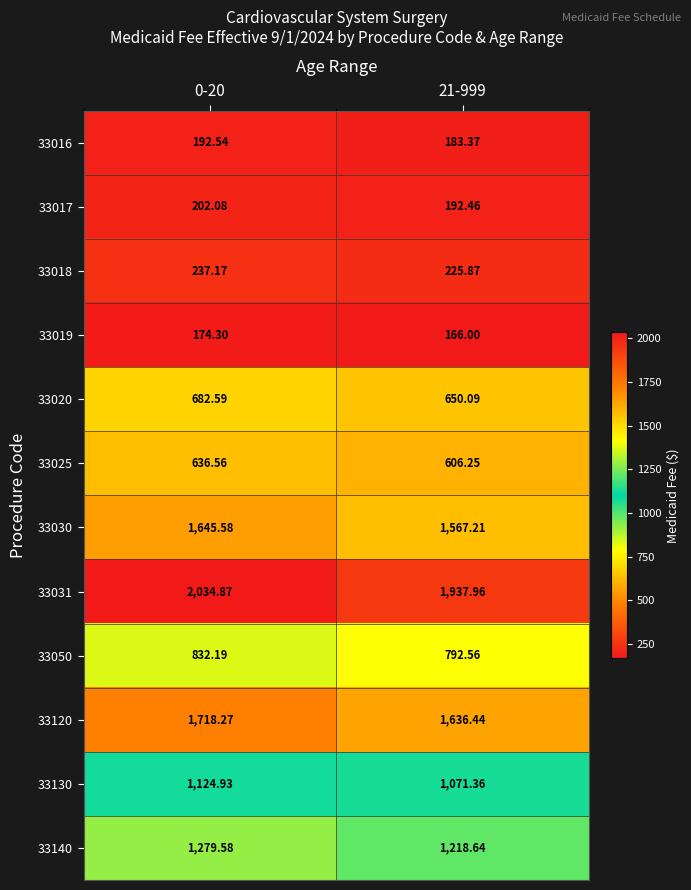

Is the value of 33130 at 21-999 greater than the value of 33030 at 0-20?

No